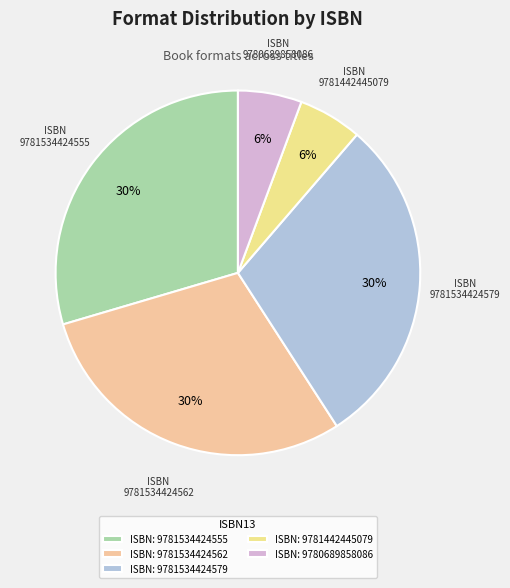

How many slices are in this pie chart?

5